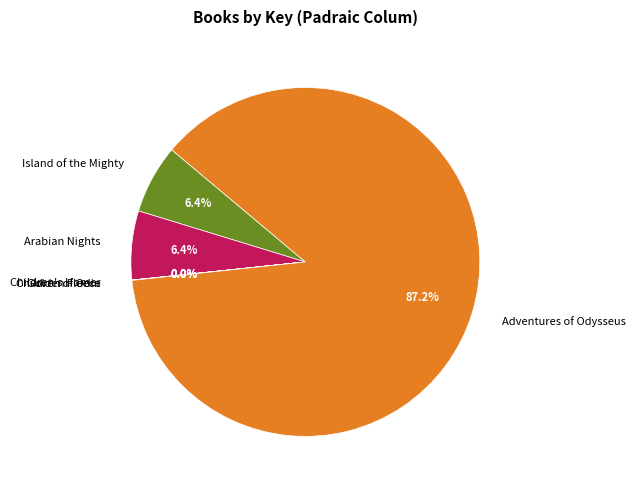

Which has a higher value, Island of the Mighty or Adventures of Odysseus?

Adventures of Odysseus